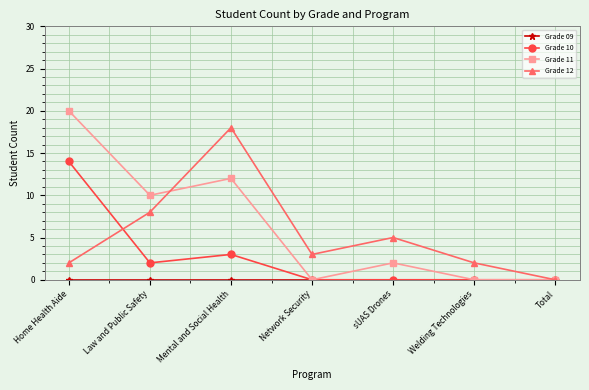

What is the spread (max minus min) of values at sUAS Drones?

5